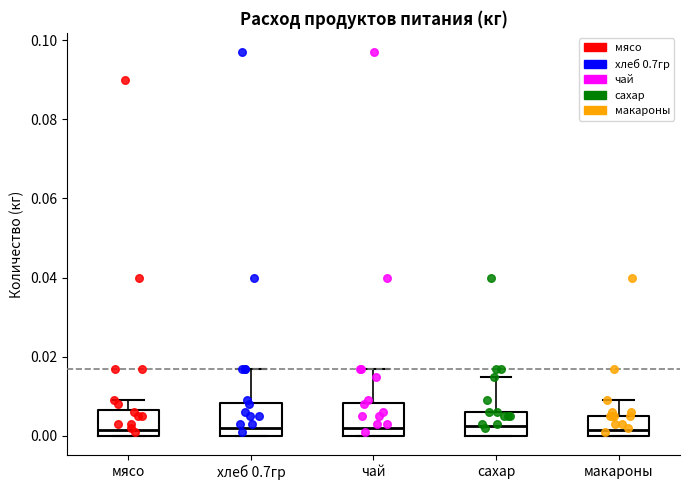

Reading left to right, transcribe this box plot: for each box, give where its median line is, the range the box spans, and where its two whiskers end, as read against the y-axis. The values are not printed on the chart, so give them approximately, as read against the axis.

мясо: median 0.002, box 0.000 to 0.006, whiskers 0.000 to 0.010
хлеб 0.7гр: median 0.002, box 0.000 to 0.008, whiskers 0.000 to 0.018
чай: median 0.002, box 0.000 to 0.008, whiskers 0.000 to 0.018
сахар: median 0.002, box 0.000 to 0.006, whiskers 0.000 to 0.016
макароны: median 0.002, box 0.000 to 0.006, whiskers 0.000 to 0.010